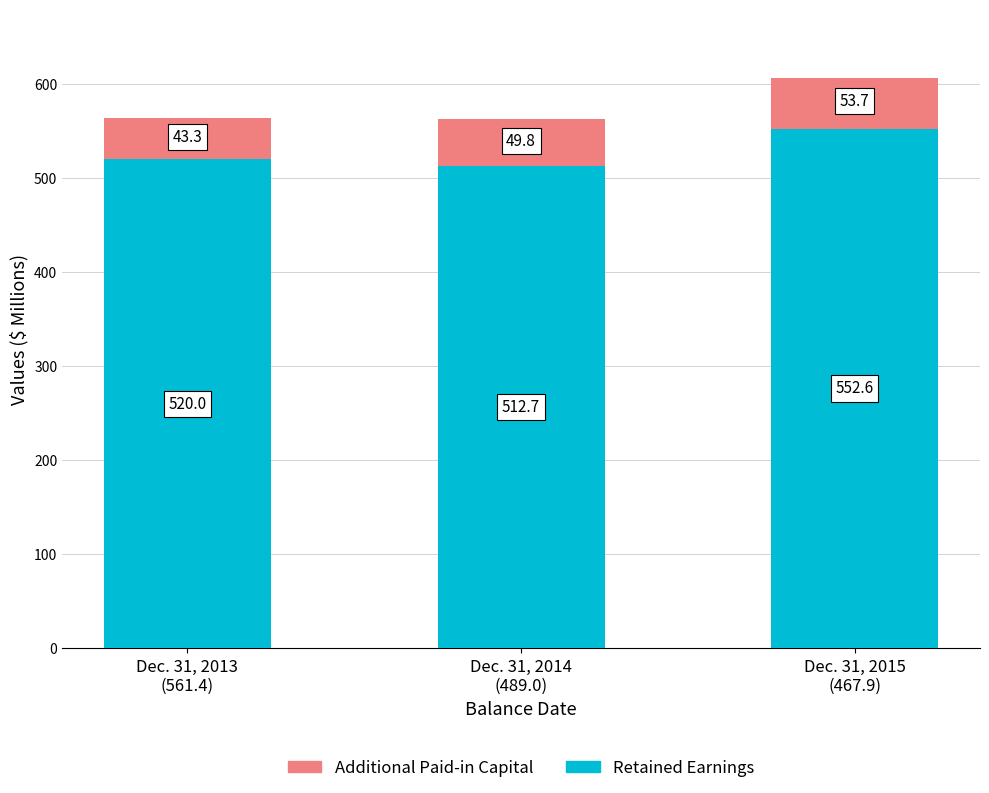

What is the sum of all Retained Earnings values?

1585.3